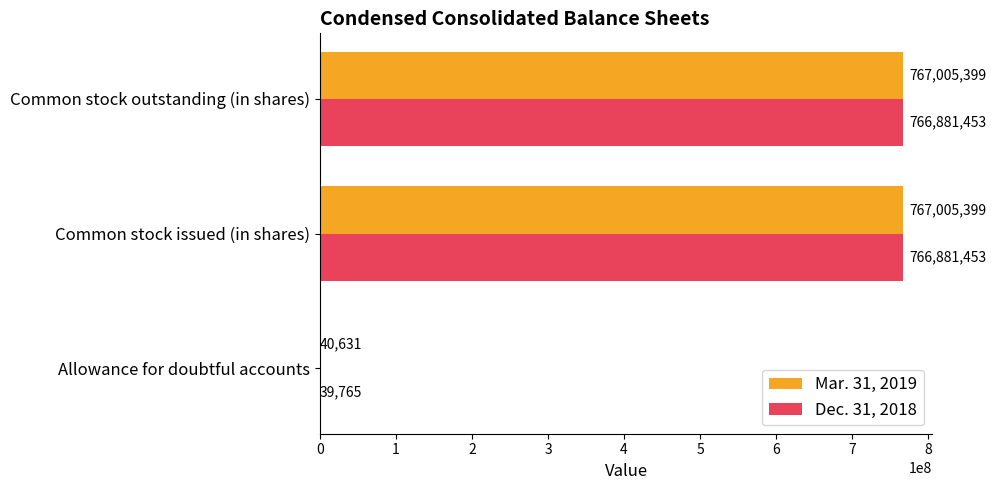

Between Allowance for doubtful accounts and Common stock issued (in shares), which series saw the biggest shift?

Mar. 31, 2019